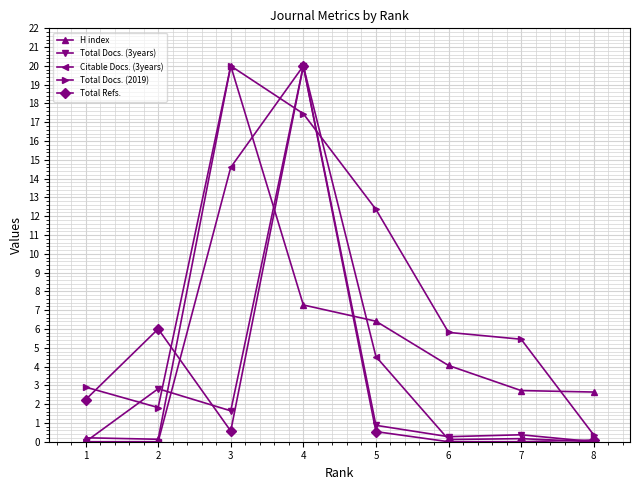

Which series has the largest total across all categories?

Total Docs. (2019)